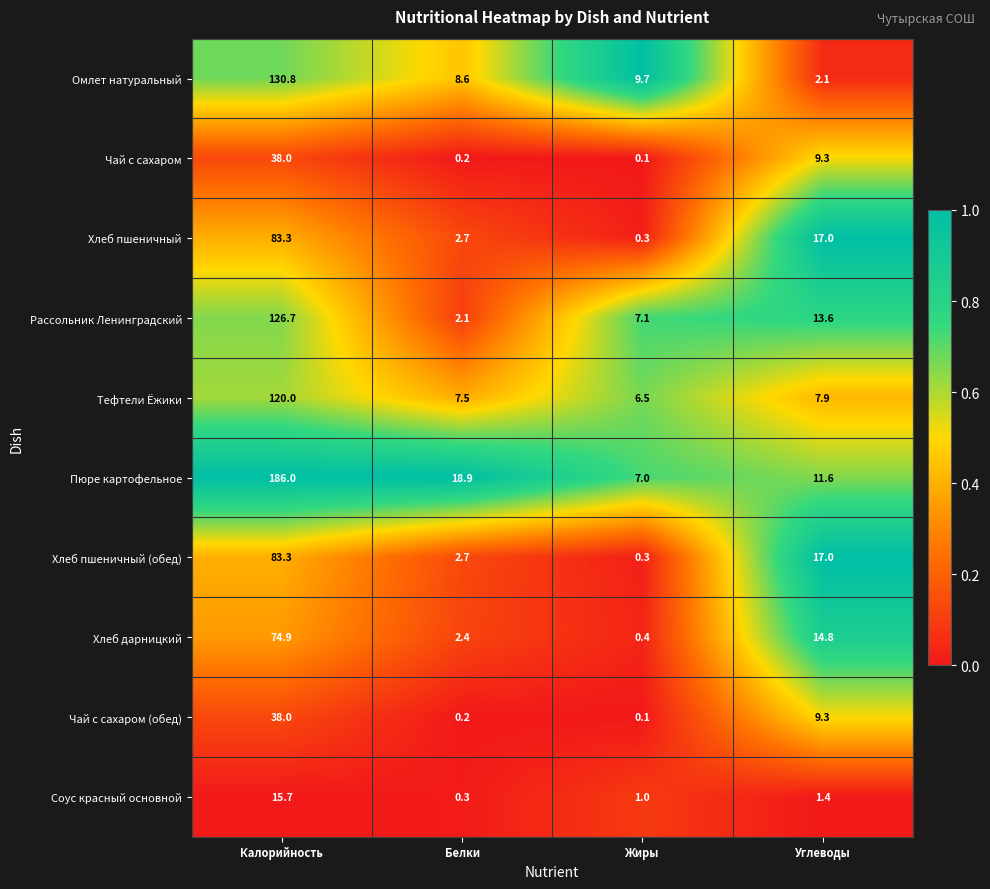

At which category is the sum across all series the highest?

Калорийность